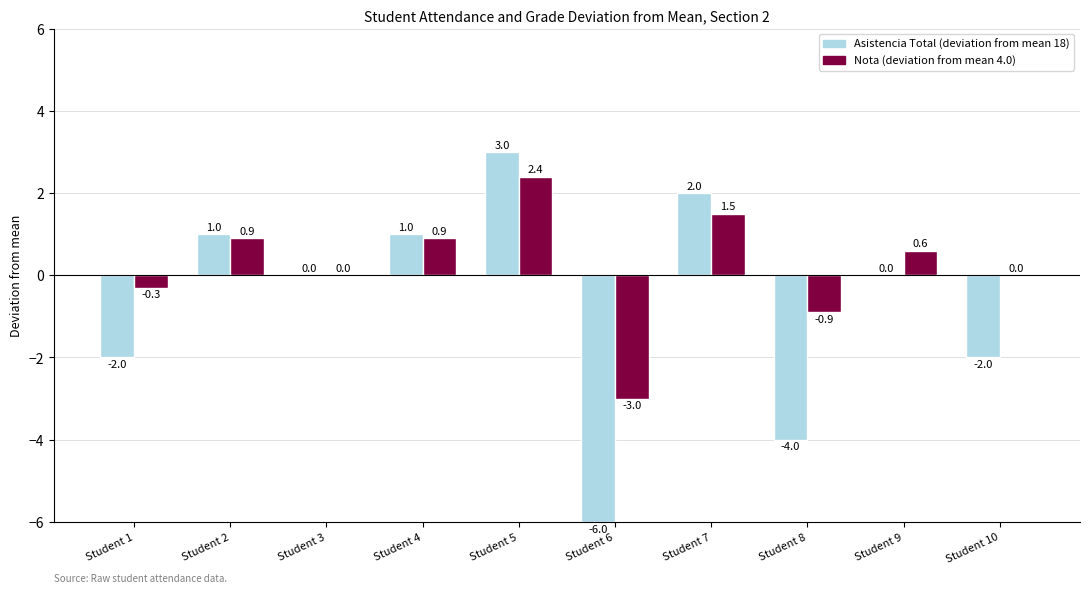

What is the greatest value displayed?

3.0